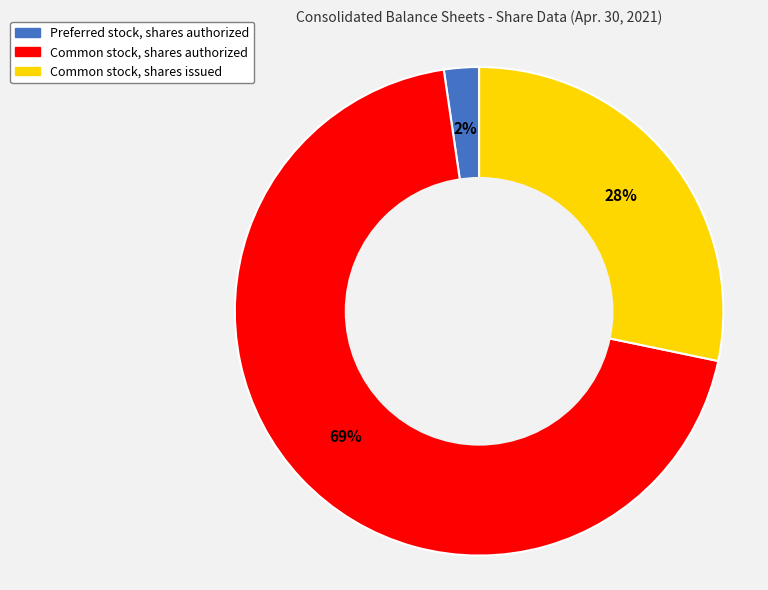

To the nearest percent, what is the combined percentage of Common stock, shares authorized and Preferred stock, shares authorized?

72%